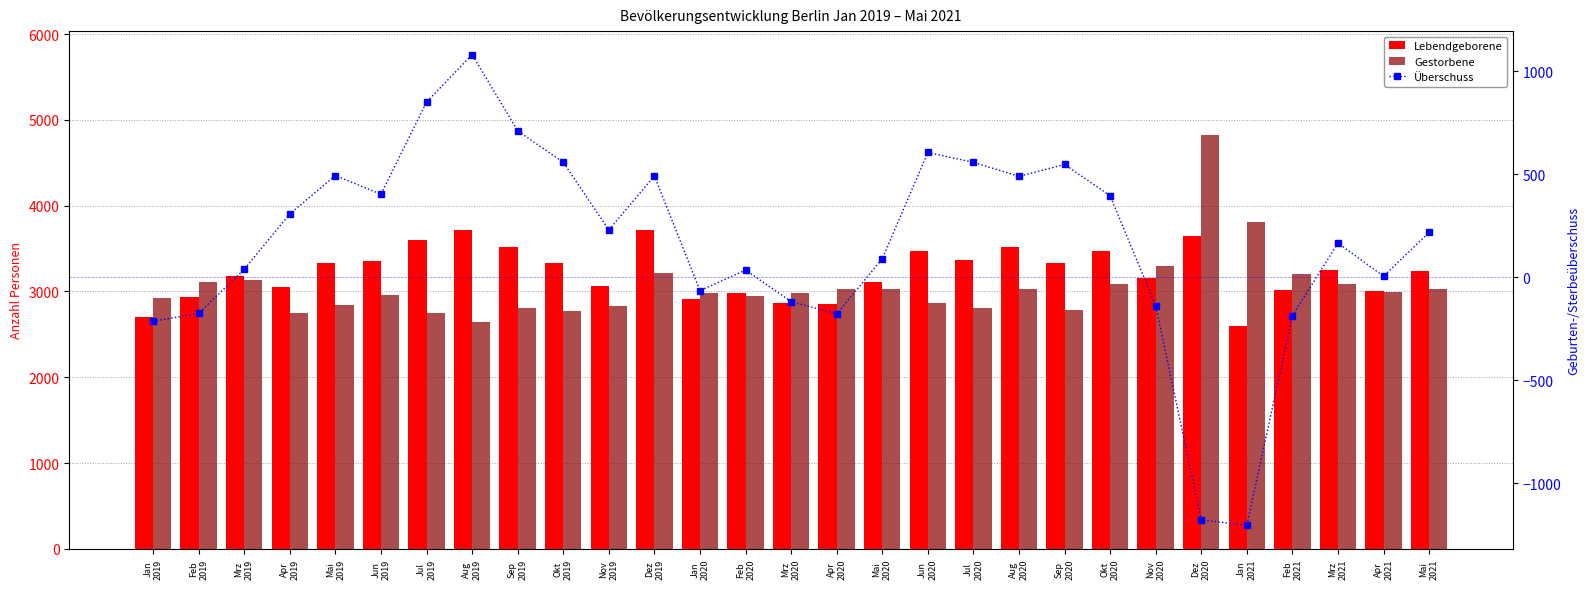

What is the label of the 5th bar from the right?

Jan
2021